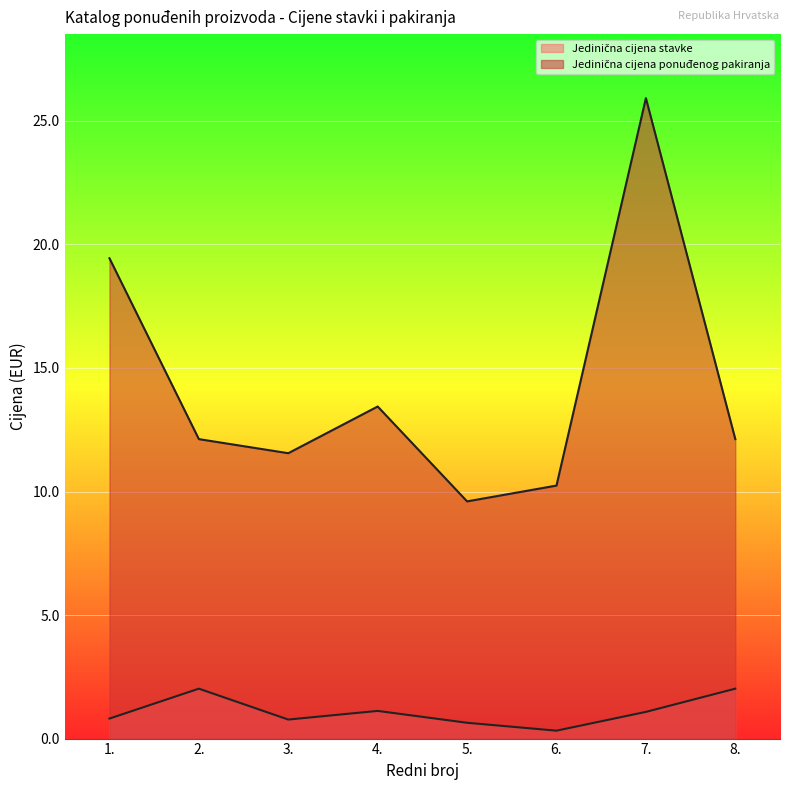

At 4., list the series in order from largest to smallest.

Jedinična cijena ponuđenog pakiranja, Jedinična cijena stavke